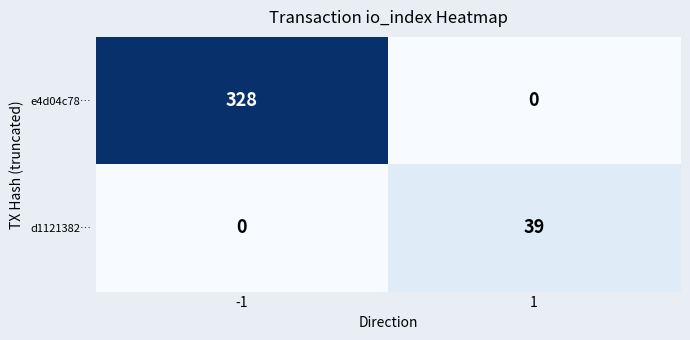

Reading right to left, what are all the values shown in this chart?

e4d04c78…: 1=0	-1=328
d1121382…: 1=39	-1=0